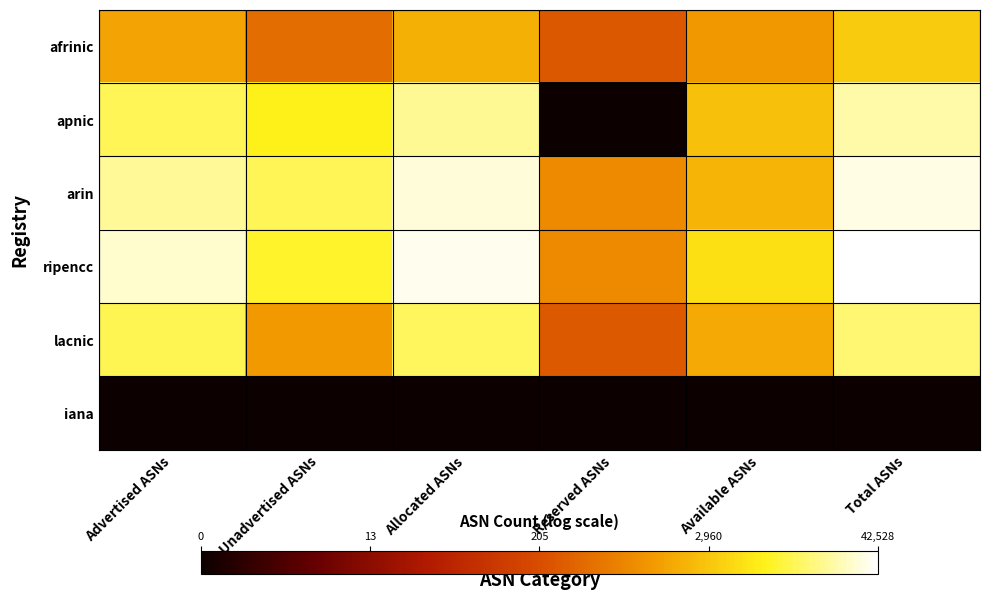

Reading left to right, list all the values displayed in this chart.

afrinic: Advertised ASNs=7.3	Unadvertised ASNs=6.1	Allocated ASNs=7.6	Reserved ASNs=5.6	Available ASNs=7.0	Total ASNs=8.1
apnic: Advertised ASNs=9.4	Unadvertised ASNs=8.8	Allocated ASNs=9.8	Reserved ASNs=0.0	Available ASNs=7.9	Total ASNs=10.0
arin: Advertised ASNs=9.9	Unadvertised ASNs=9.4	Allocated ASNs=10.3	Reserved ASNs=6.8	Available ASNs=7.6	Total ASNs=10.4
ripencc: Advertised ASNs=10.3	Unadvertised ASNs=9.0	Allocated ASNs=10.5	Reserved ASNs=6.8	Available ASNs=8.5	Total ASNs=10.7
lacnic: Advertised ASNs=9.3	Unadvertised ASNs=7.1	Allocated ASNs=9.4	Reserved ASNs=5.7	Available ASNs=7.4	Total ASNs=9.6
iana: Advertised ASNs=0.0	Unadvertised ASNs=0.0	Allocated ASNs=0.0	Reserved ASNs=0.0	Available ASNs=0.0	Total ASNs=0.0